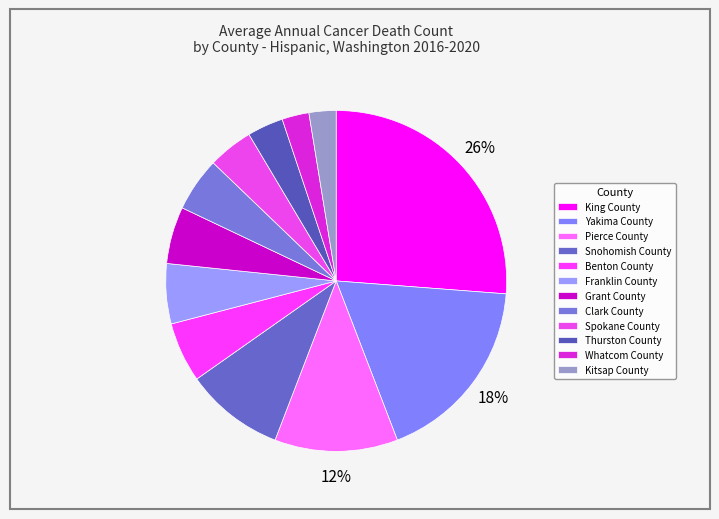

Is there a majority slice in this chart?

No